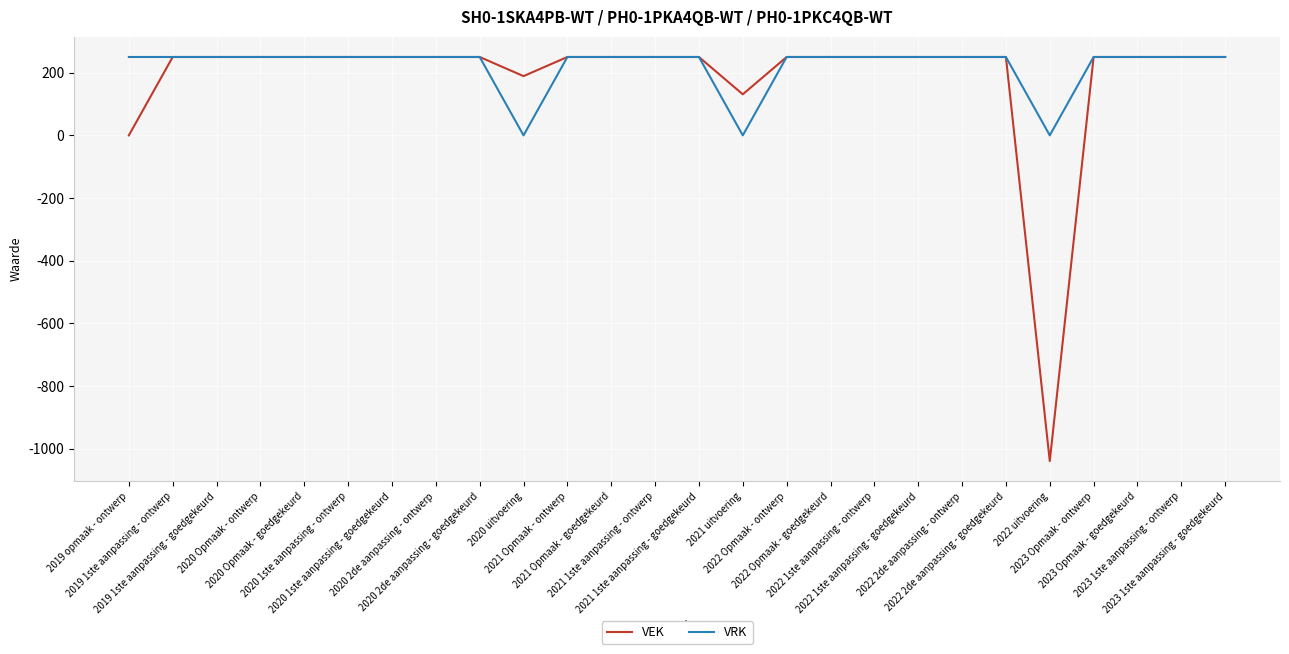

What is the minimum value shown in the chart?

-1039